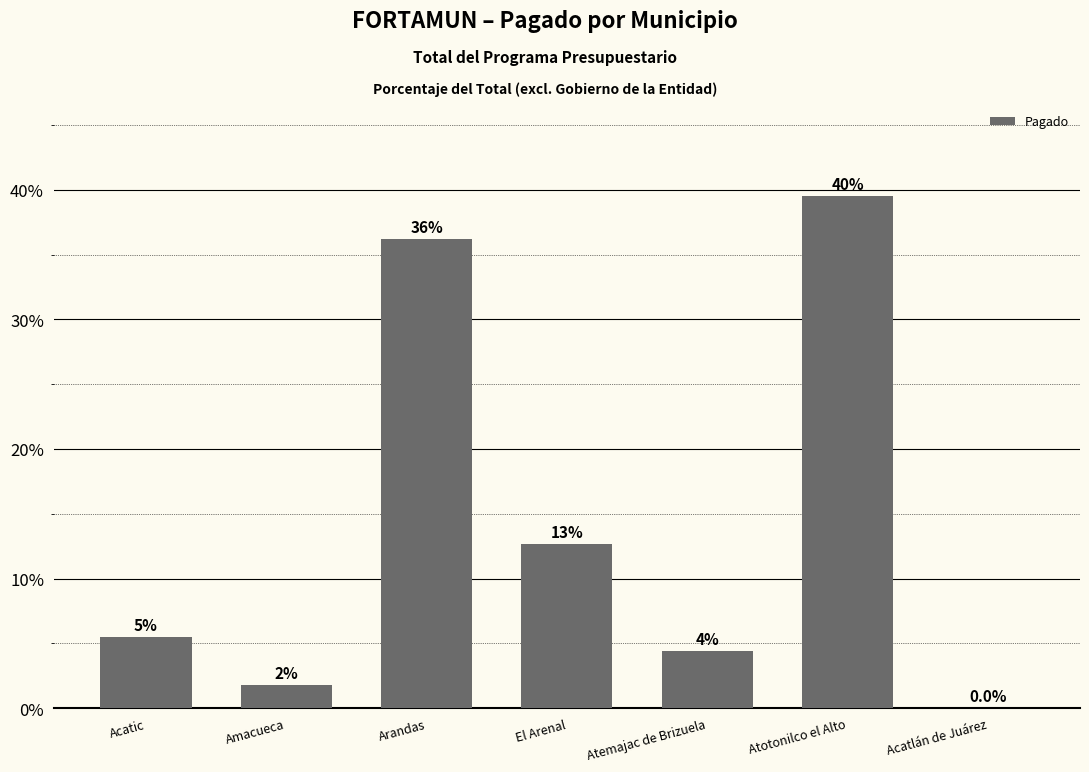

Rank the categories by value from lowest to highest.

Acatlán de Juárez, Amacueca, Atemajac de Brizuela, Acatic, El Arenal, Arandas, Atotonilco el Alto